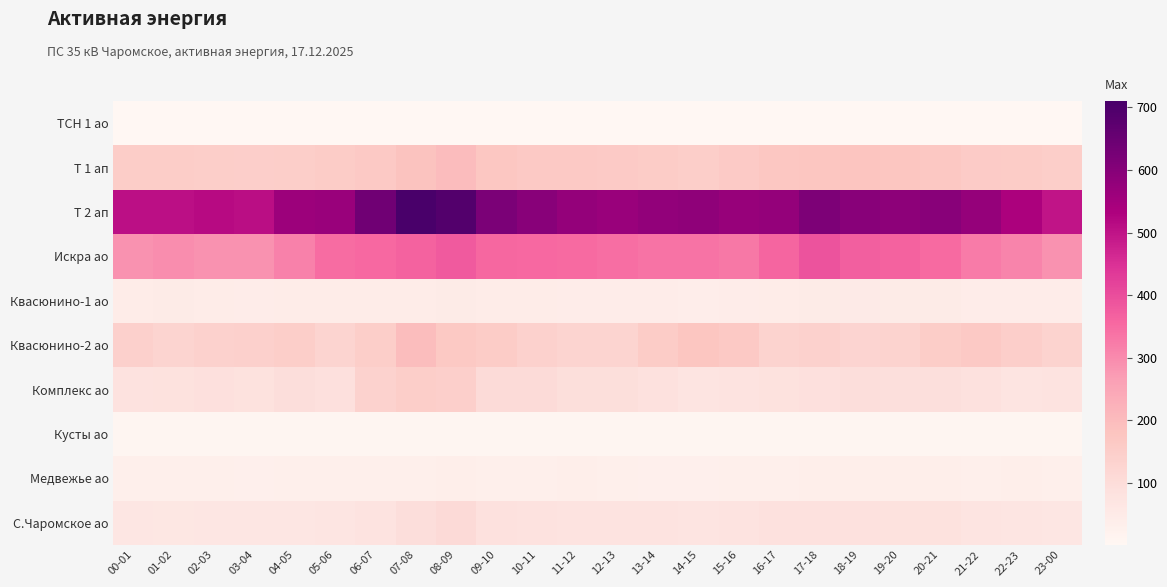

List the series in order of their peak value, highest first.

Т 2 ап, Искра ао, Т 1 ап, Квасюнино-2 ао, Комплекс ао, С.Чаромское ао, Квасюнино-1 ао, Медвежье ао, Кусты ао, ТСН 1 ао